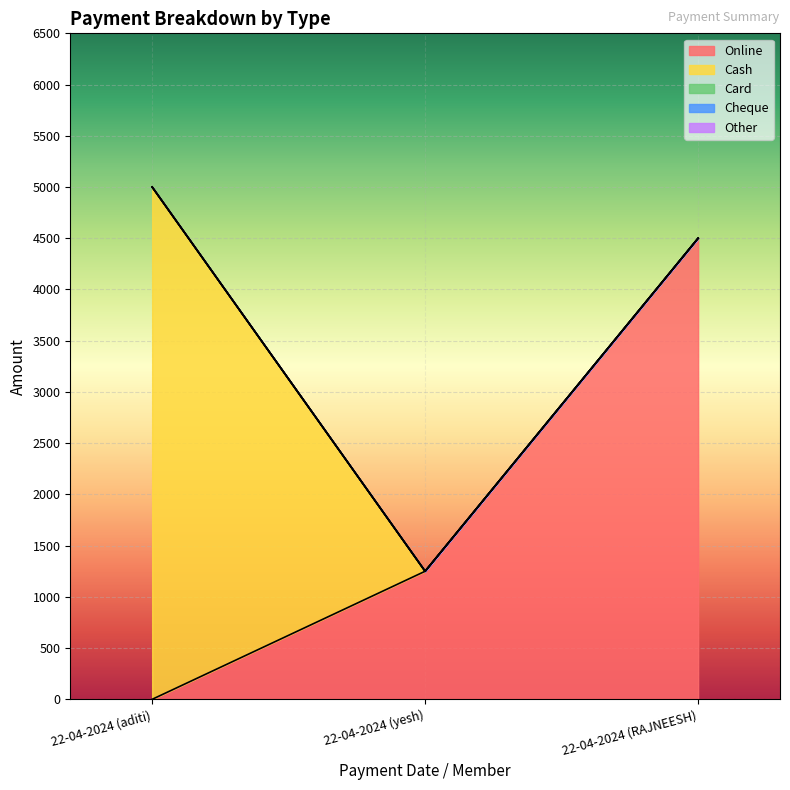

Reading right to left, list all the values displayed in this chart.

Online: 22-04-2024 (RAJNEESH)=4500	22-04-2024 (yesh)=1250	22-04-2024 (aditi)=0
Cash: 22-04-2024 (RAJNEESH)=0	22-04-2024 (yesh)=0	22-04-2024 (aditi)=5000
Card: 22-04-2024 (RAJNEESH)=0	22-04-2024 (yesh)=0	22-04-2024 (aditi)=0
Cheque: 22-04-2024 (RAJNEESH)=0	22-04-2024 (yesh)=0	22-04-2024 (aditi)=0
Other: 22-04-2024 (RAJNEESH)=0	22-04-2024 (yesh)=0	22-04-2024 (aditi)=0